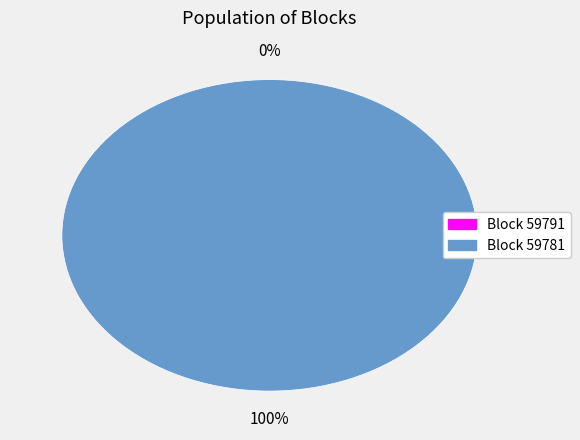

To the nearest percent, what percentage of the pie is 59781?

100%